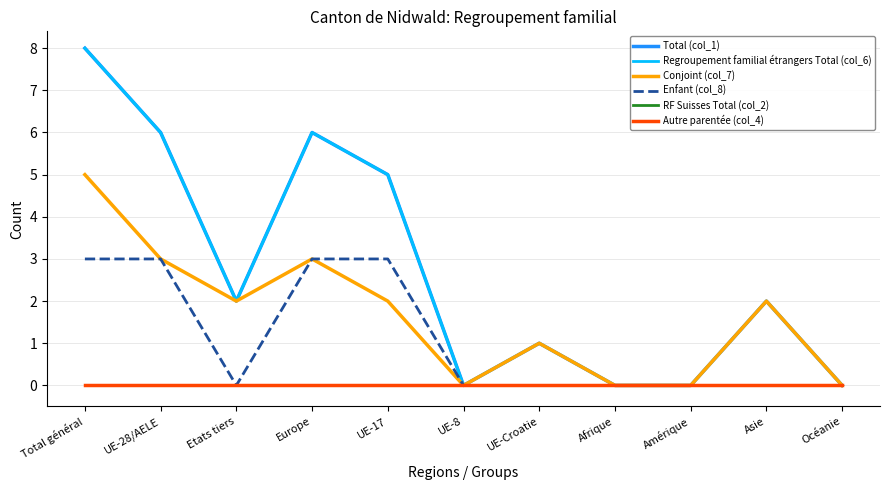

Does the chart have visible grid lines?

Yes